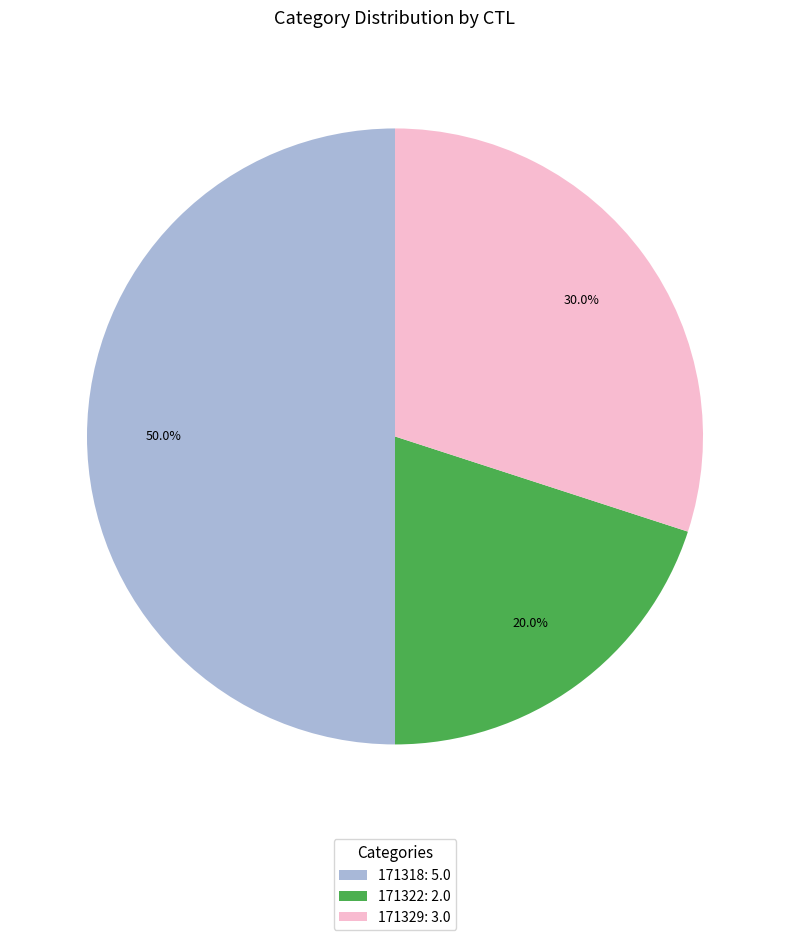

Does 171329: 3.0 account for over 50% of the chart?

No